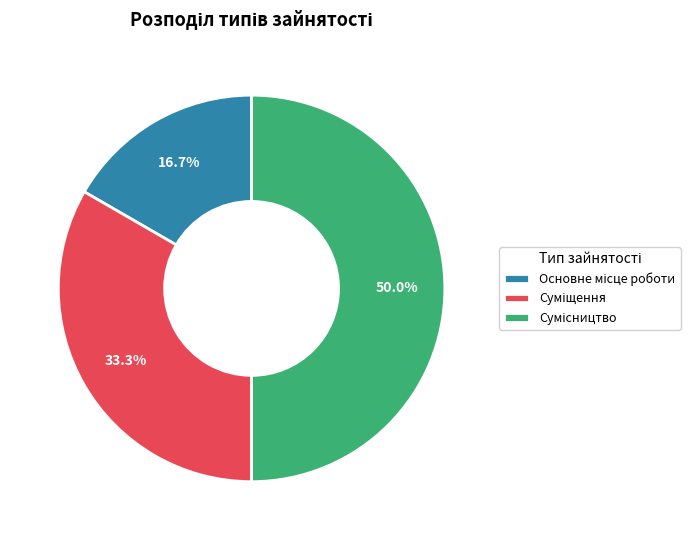

Count the number of slices in the pie.

3